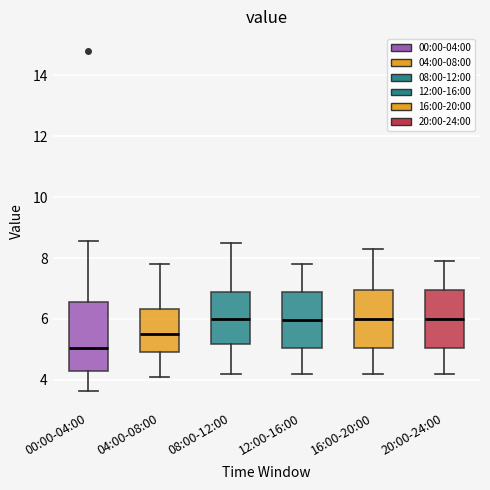

Reading left to right, read every box against the y-axis: the position of its median line, the range the box covers, and the ends of its whiskers. The values are not printed on the chart, so give them approximately, as read against the axis.

00:00-04:00: median 5.0, box 4.2 to 6.6, whiskers 3.6 to 8.6
04:00-08:00: median 5.6, box 5.0 to 6.4, whiskers 4.2 to 7.8
08:00-12:00: median 6.0, box 5.2 to 6.8, whiskers 4.2 to 8.6
12:00-16:00: median 6.0, box 5.0 to 6.8, whiskers 4.2 to 7.8
16:00-20:00: median 6.0, box 5.0 to 7.0, whiskers 4.2 to 8.4
20:00-24:00: median 6.0, box 5.0 to 7.0, whiskers 4.2 to 8.0